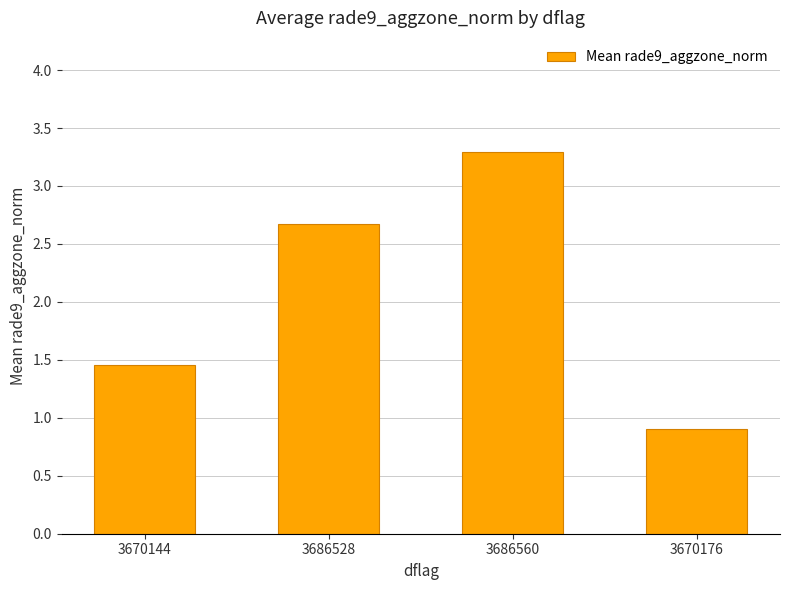

Rank the categories by value from lowest to highest.

3670176, 3670144, 3686528, 3686560